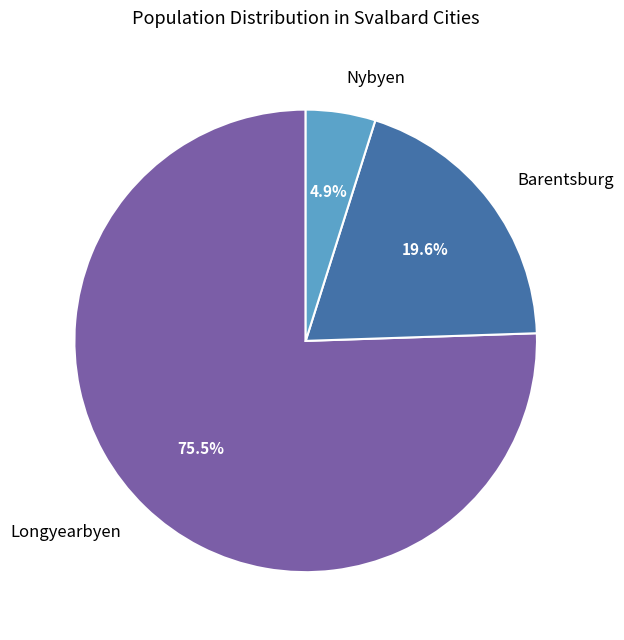

Between Nybyen and Longyearbyen, which is larger?

Longyearbyen